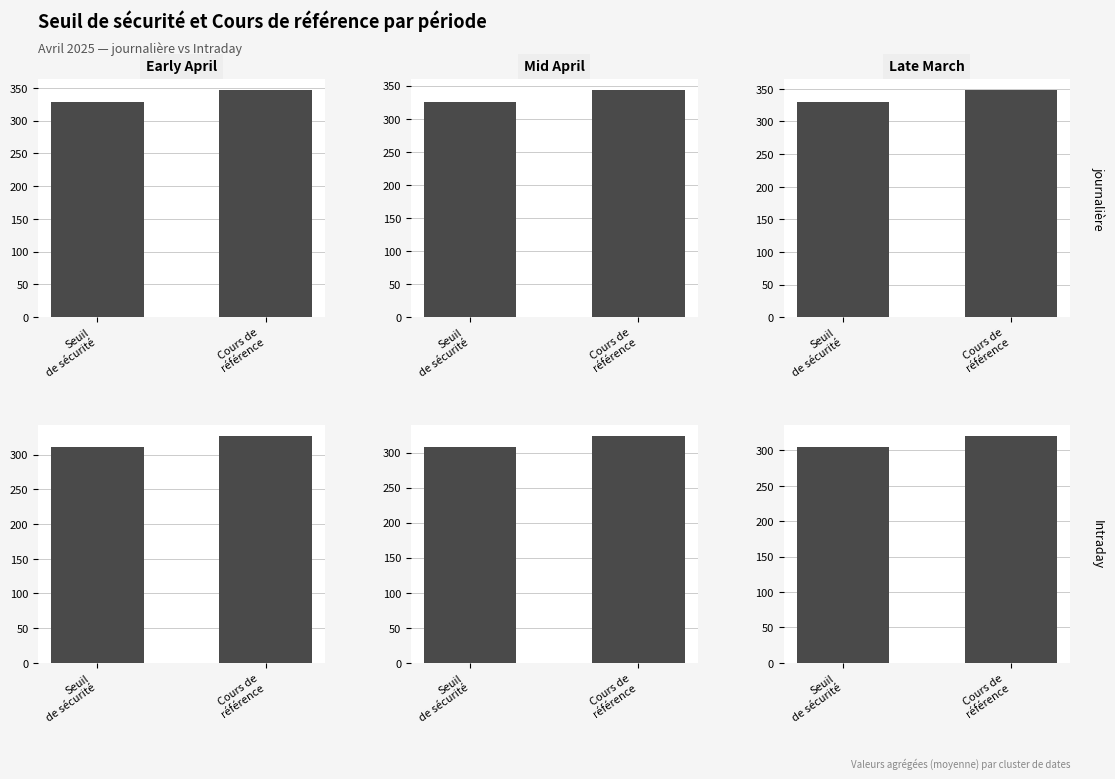

Rank the series by their maximum value, from lowest to highest.

Seuil de sécurité, Cours de référence